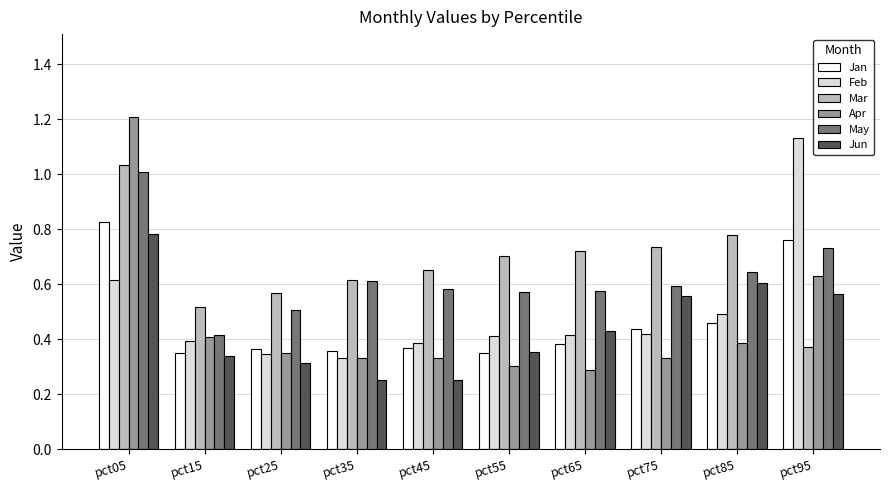

Which label corresponds to the largest value in the chart?

pct05